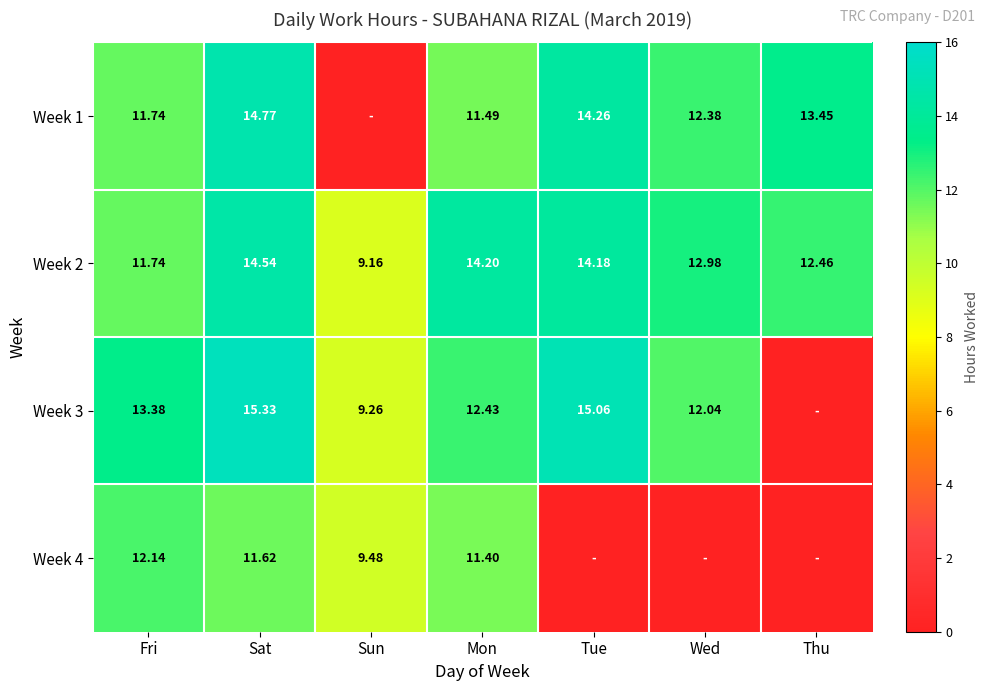

Rank the categories by Week 3 value from highest to lowest.

Sat, Tue, Fri, Mon, Wed, Sun, Thu